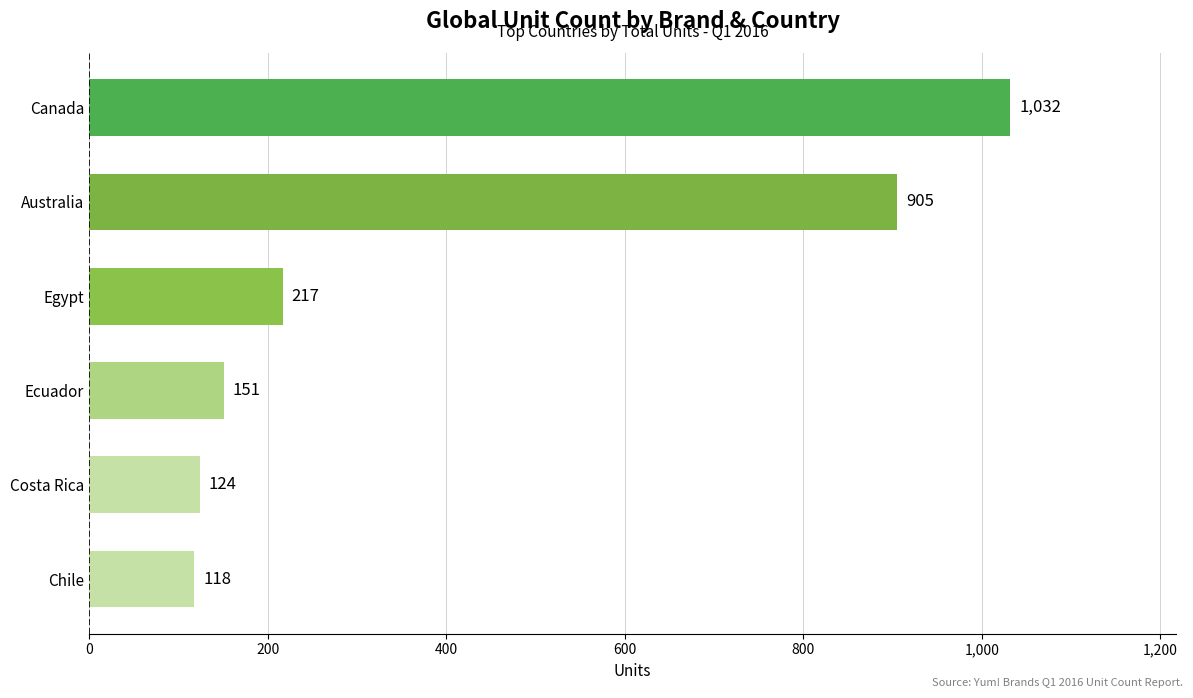

How many distinct data groups are displayed?

1